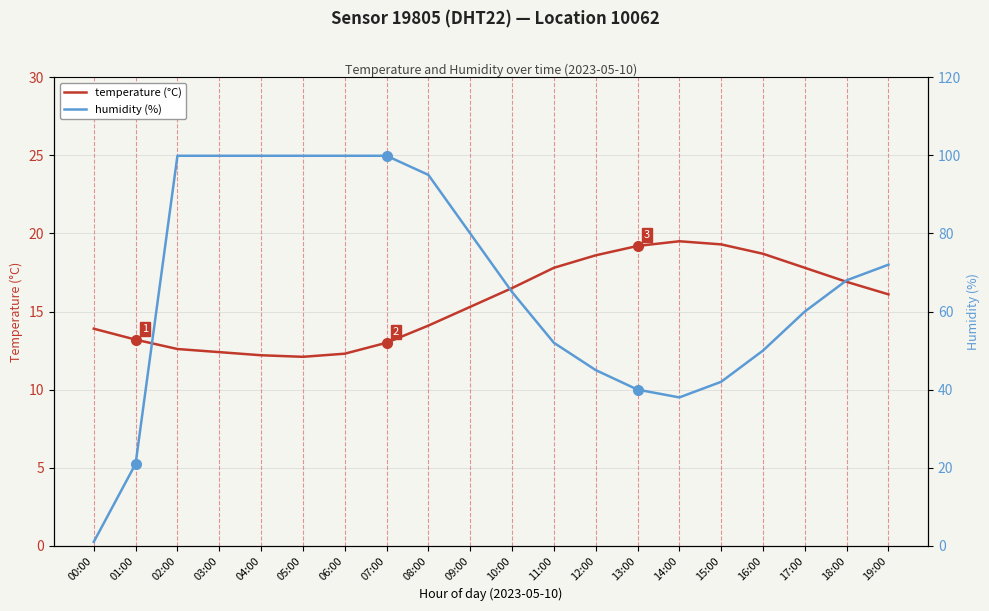

After their last crossing, which series has the higher values: humidity (%) or temperature (°C)?

humidity (%)